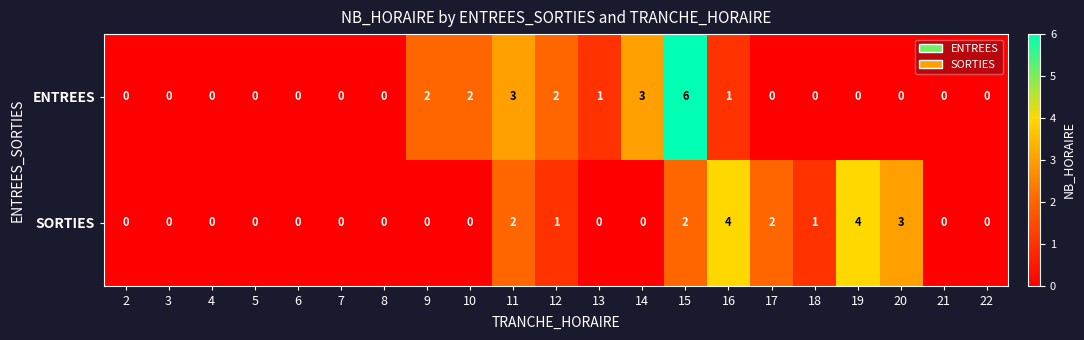

Rank the series by their average value, from lowest to highest.

SORTIES, ENTREES